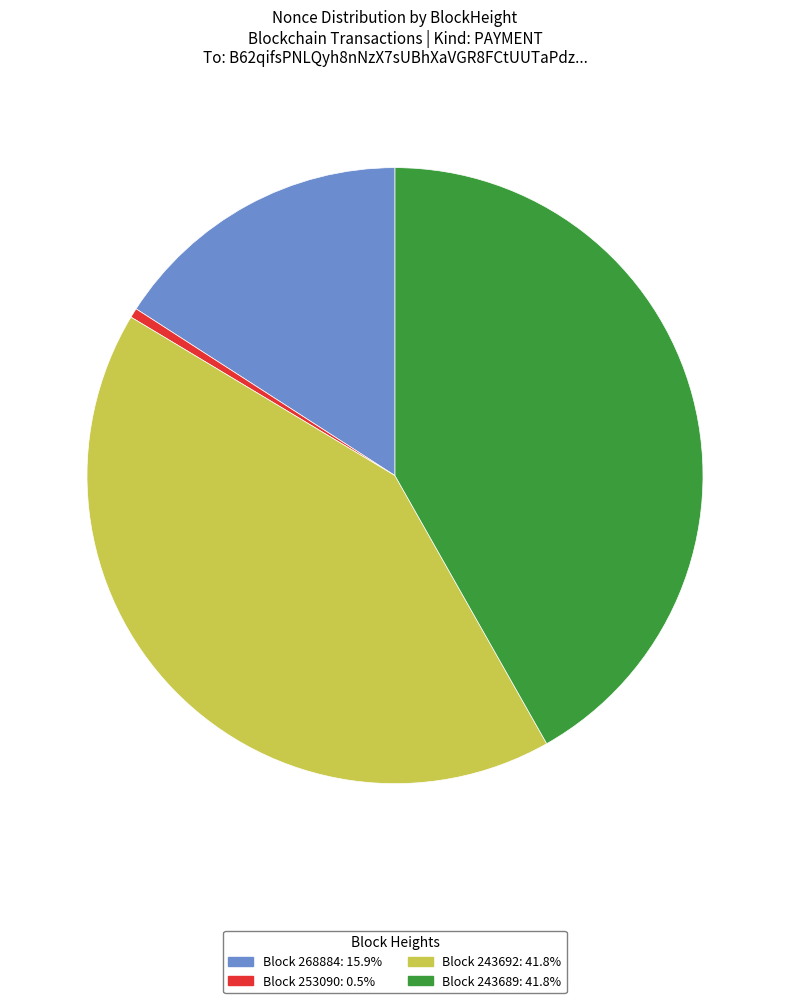

What is the ratio of the value at Block 243689: 41.8% to the value at Block 243692: 41.8%?

1.0